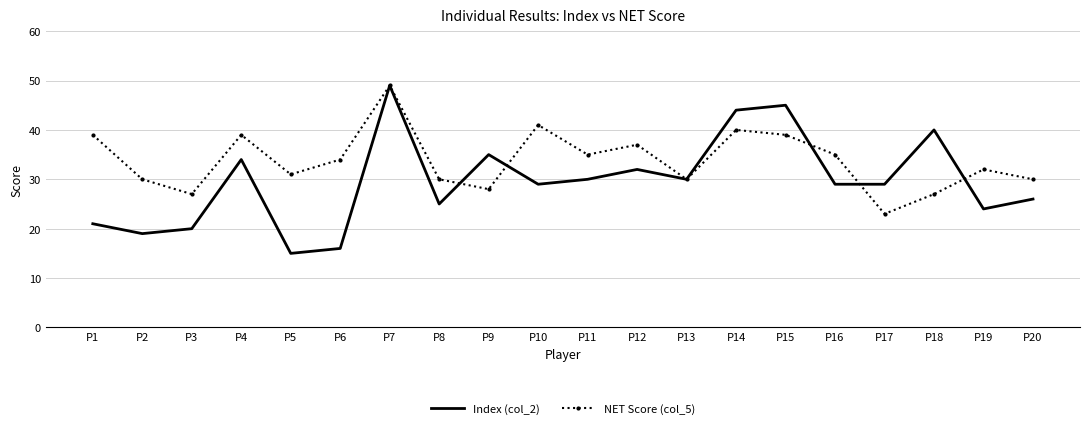

What is the highest value of the NET Score (col_5) series?

49